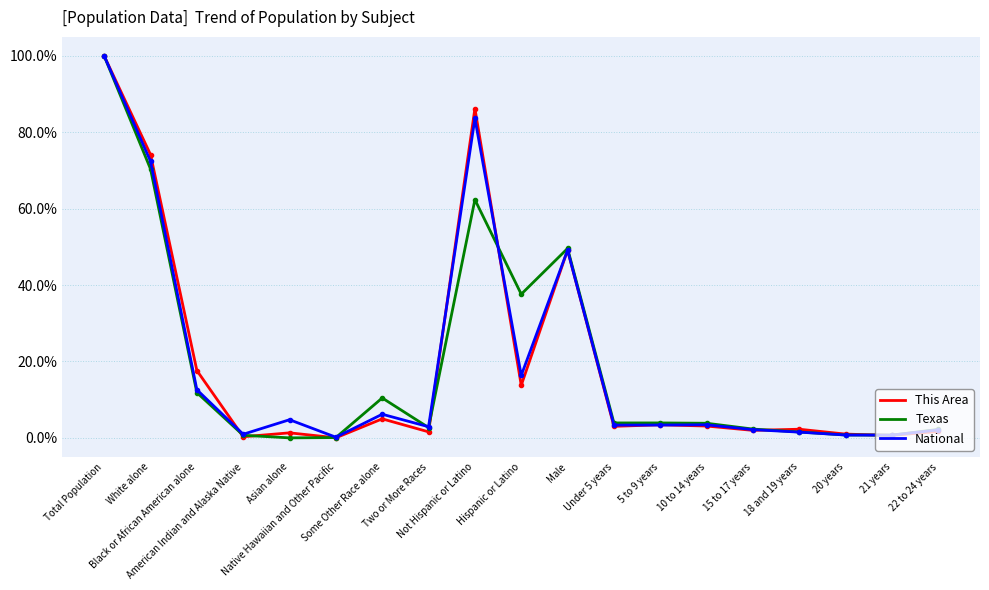

List the series in order of their overall mean, lowest first.

Texas, This Area, National